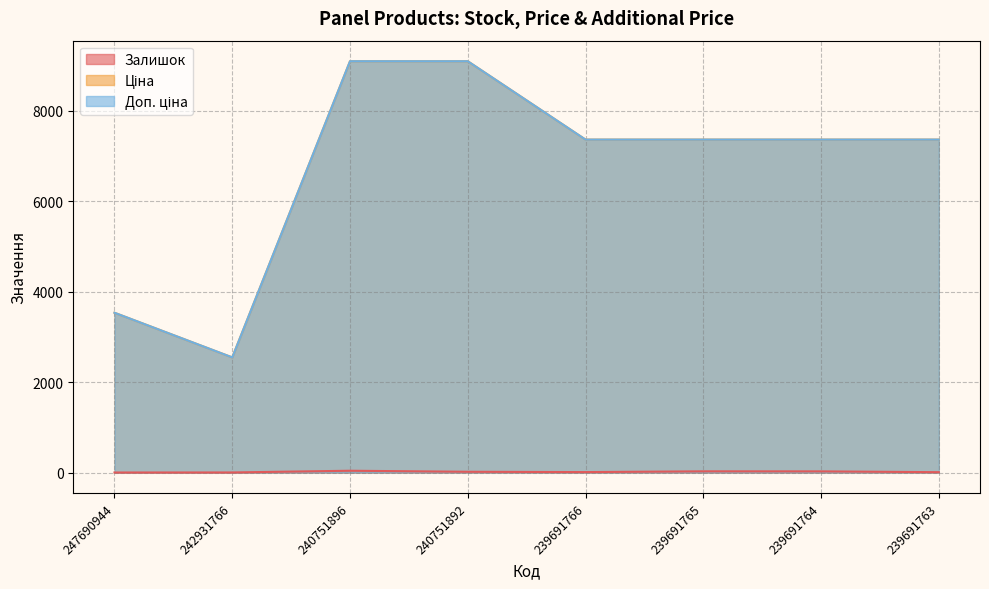

True or false: Доп. ціна has a value of 2553.1 at 239691766.

False